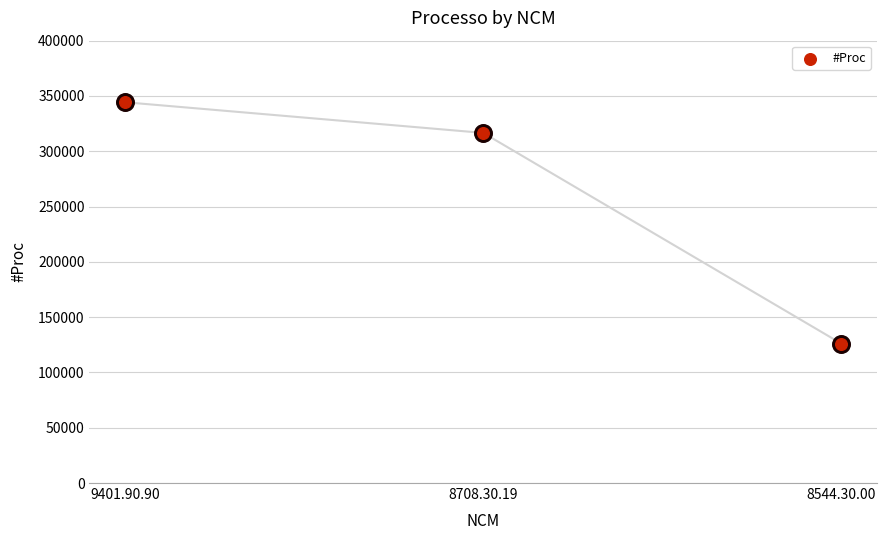

What is the ratio of the value at 8544.30.00 to the value at 9401.90.90?

0.4